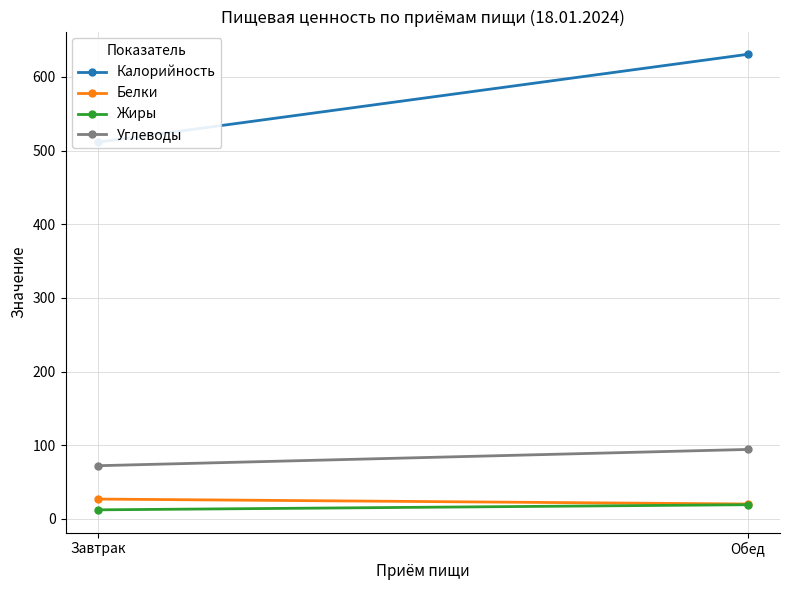

Reading left to right, list all the values displayed in this chart.

Калорийность: 511.3	630.6
Белки: 26.9	20.2
Жиры: 12.3	19.3
Углеводы: 72.2	94.3